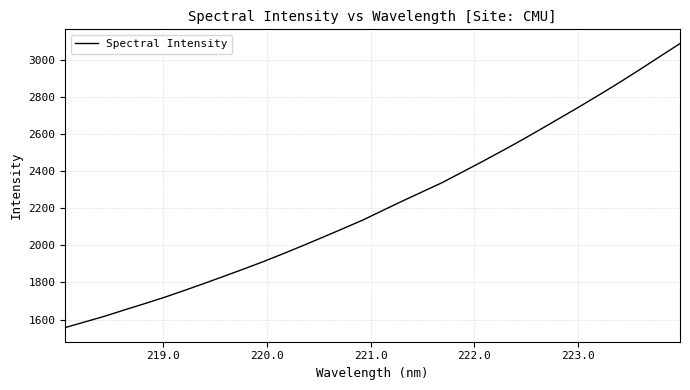

What is the difference between the maximum and minimum values?

1529.6